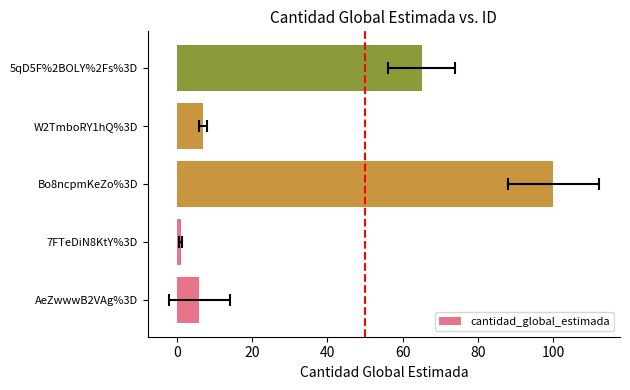

What is the value of the 2nd bar from the left?

1